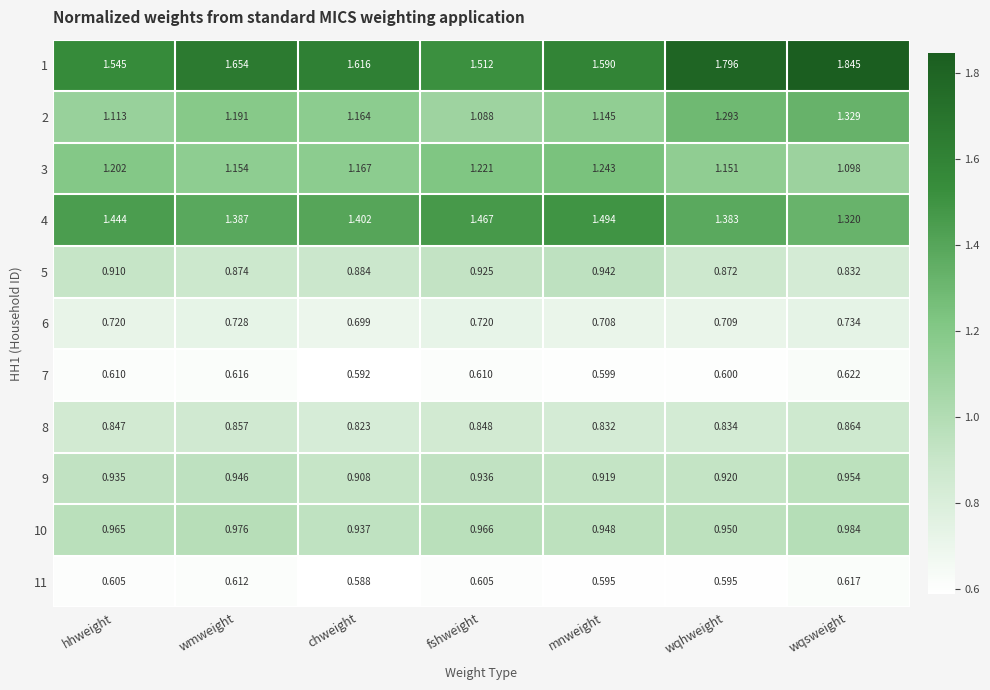

Which category has the highest value across all series?

wqsweight